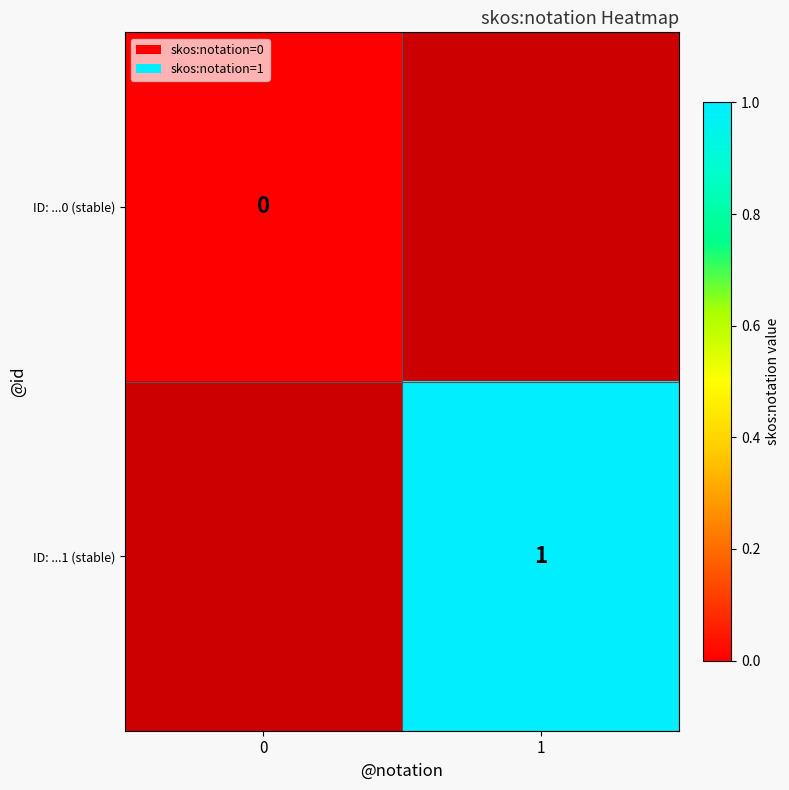

Is the value of ID: ...0 (stable) at 0 greater than the value of ID: ...1 (stable) at 1?

No